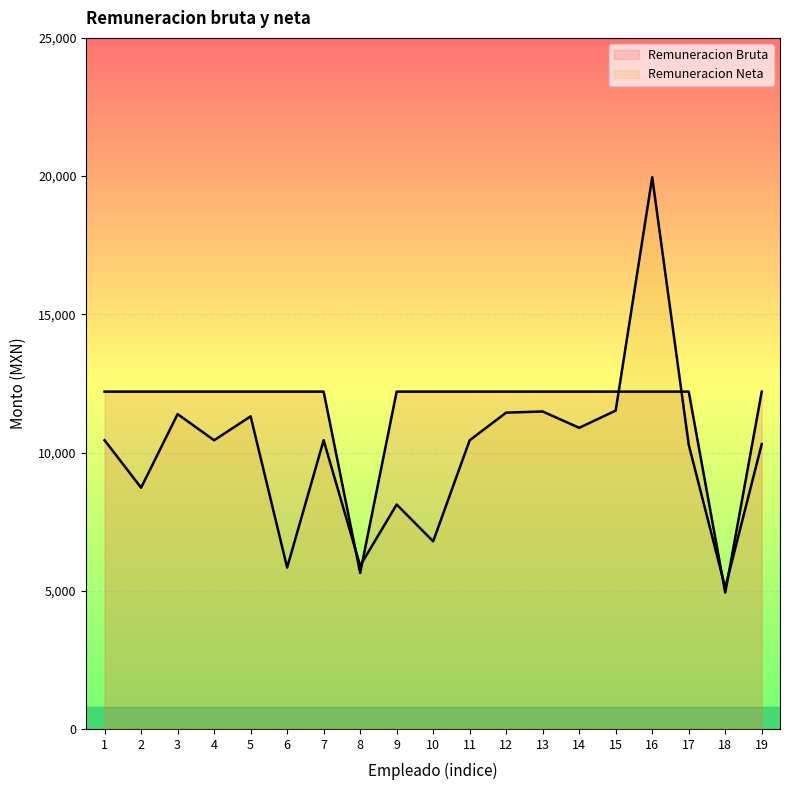

At which category does Remuneracion Bruta reach its first local valley?

8